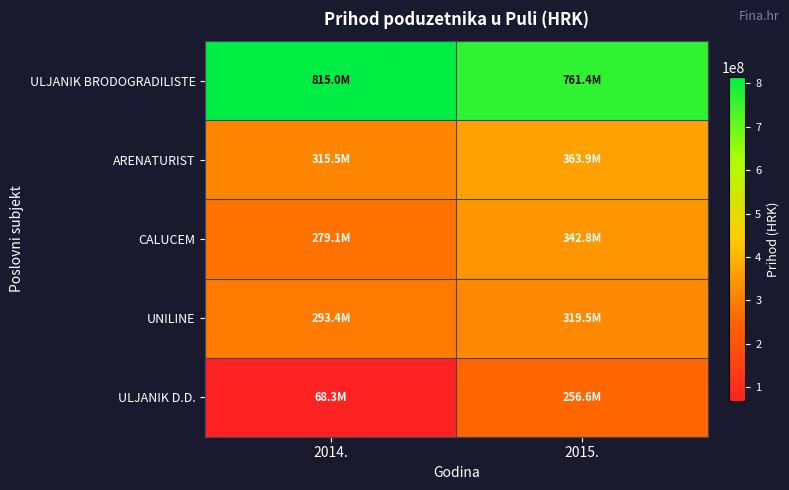

Which series has the largest total across all categories?

ULJANIK BRODOGRADILISTE